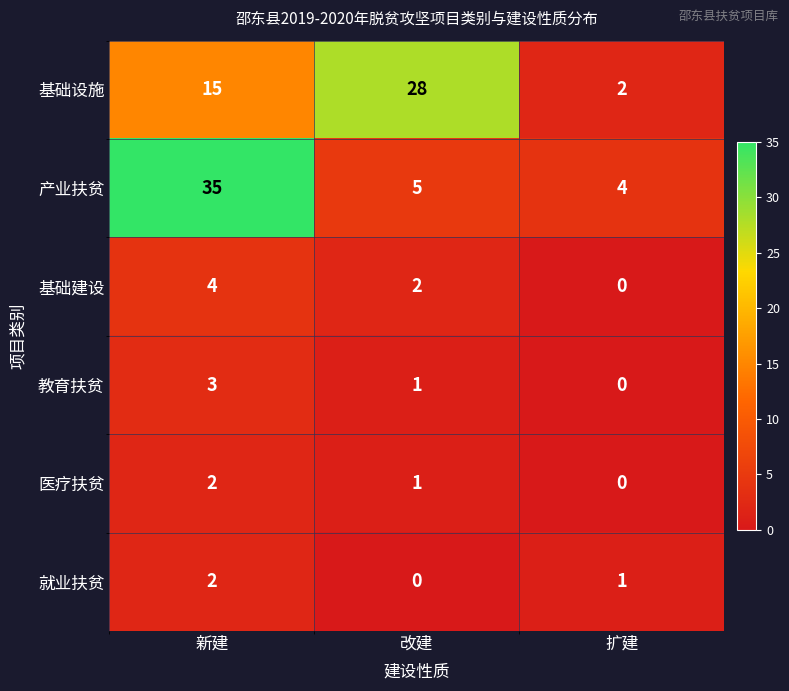

How many distinct data groups are displayed?

6